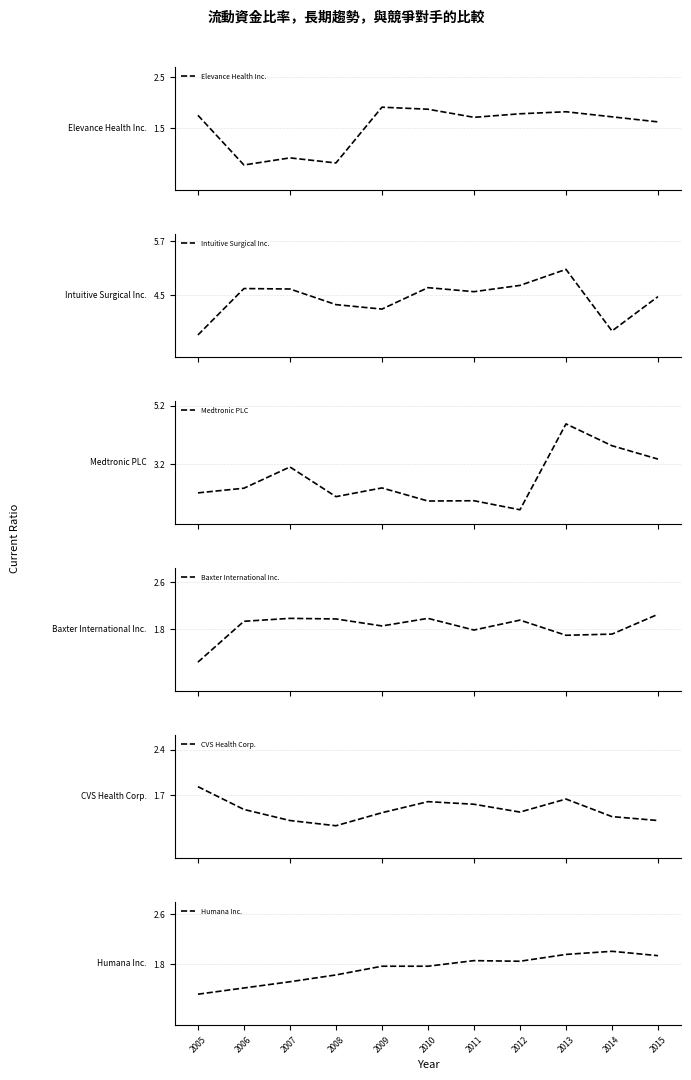

At which label does Elevance Health Inc. reach its peak?

2009